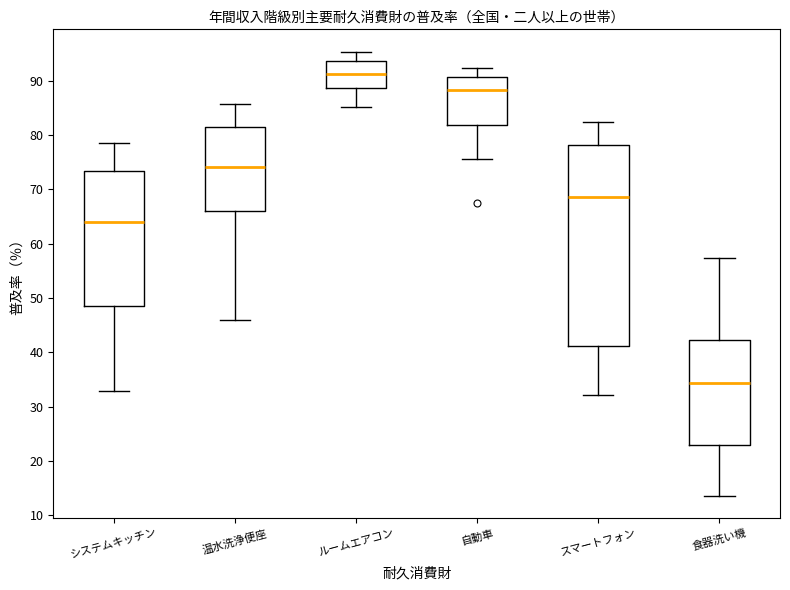

Reading left to right, transcribe this box plot: for each box, give where its median line is, the range the box spans, and where its two whiskers end, as read against the y-axis. The values are not printed on the chart, so give them approximately, as read against the axis.

システムキッチン: median 64, box 49 to 73, whiskers 33 to 79
温水洗浄便座: median 74, box 66 to 81, whiskers 46 to 86
ルームエアコン: median 91, box 89 to 94, whiskers 85 to 95
自動車: median 88, box 82 to 91, whiskers 76 to 92
スマートフォン: median 69, box 41 to 78, whiskers 32 to 83
食器洗い機: median 34, box 23 to 42, whiskers 14 to 57